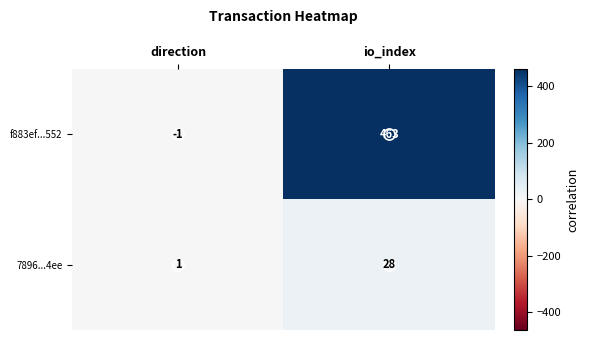

Rank the series at io_index from lowest to highest value.

7896...4ee, f883ef...552